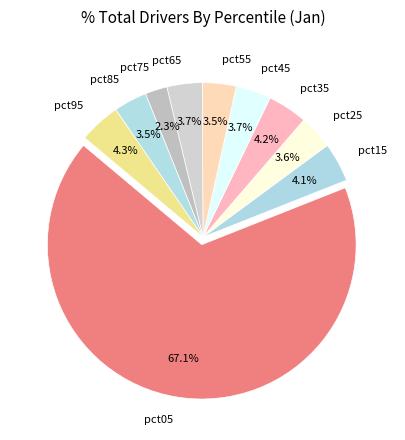

What percentage is NOT represented by pct05?

32.9%